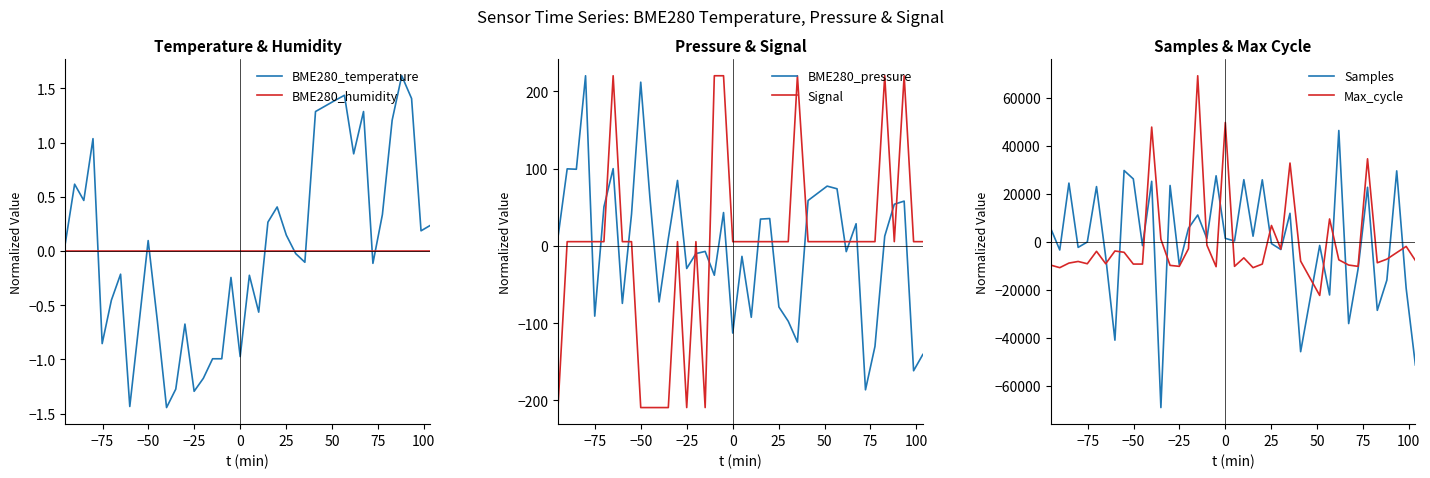

Is this an area chart (filled region under the line)?

No